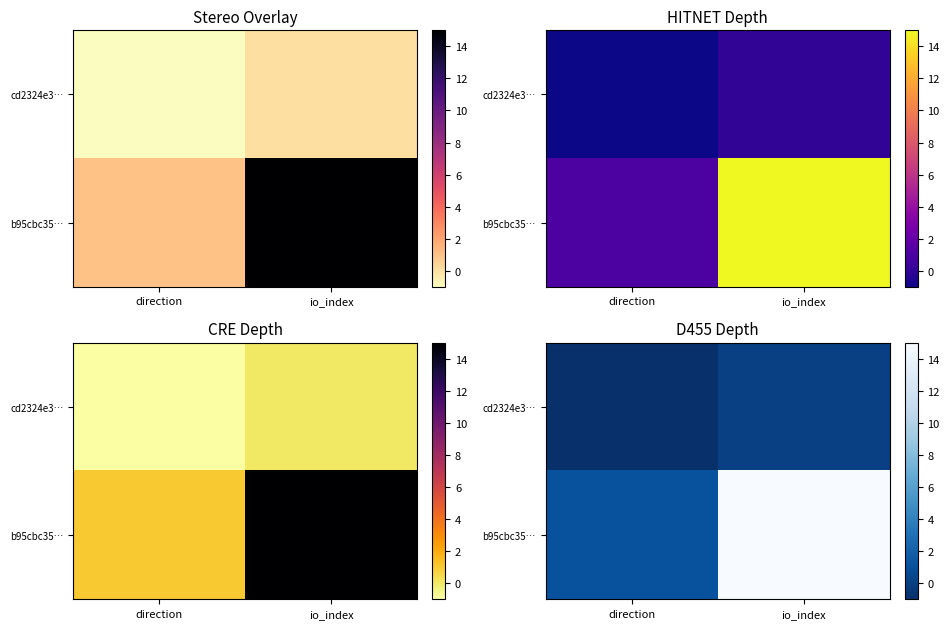

What is the approximate value of b95cbc35… at io_index, to the nearest 5?

15